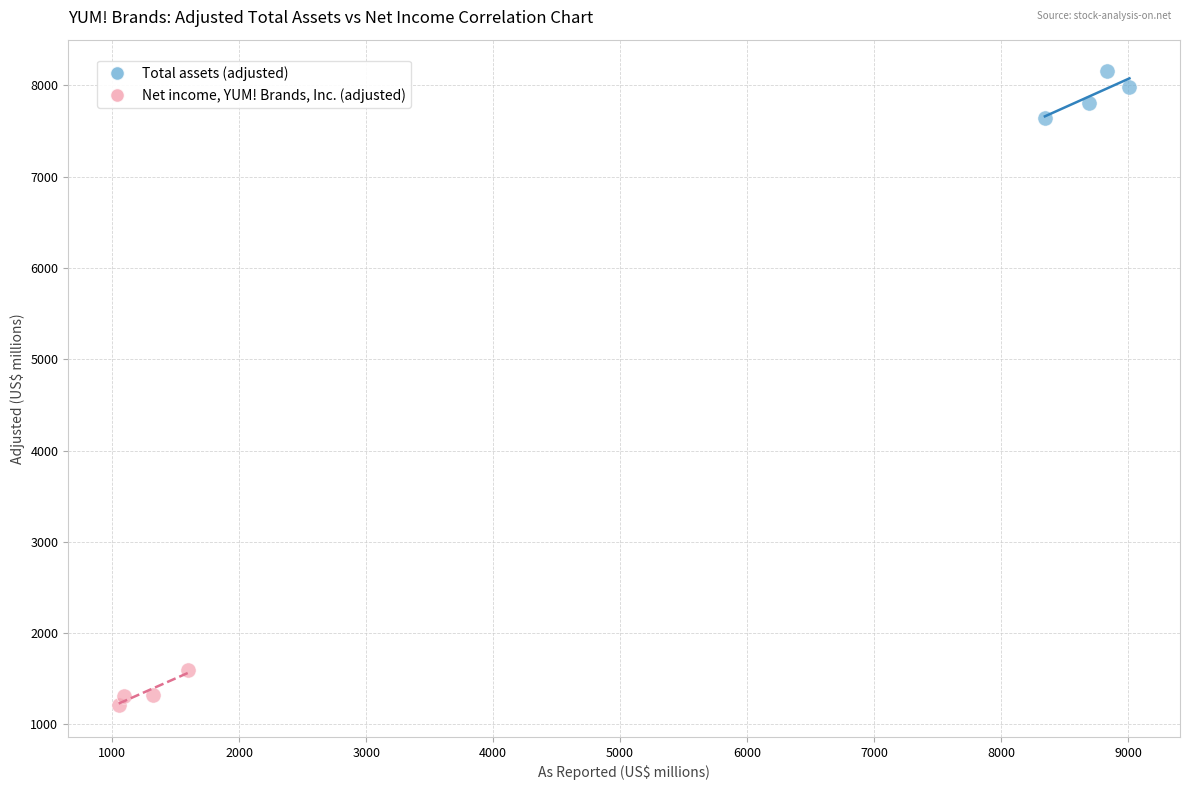

Which series contains the lowest Y value?

Net income, YUM! Brands, Inc. (adjusted)